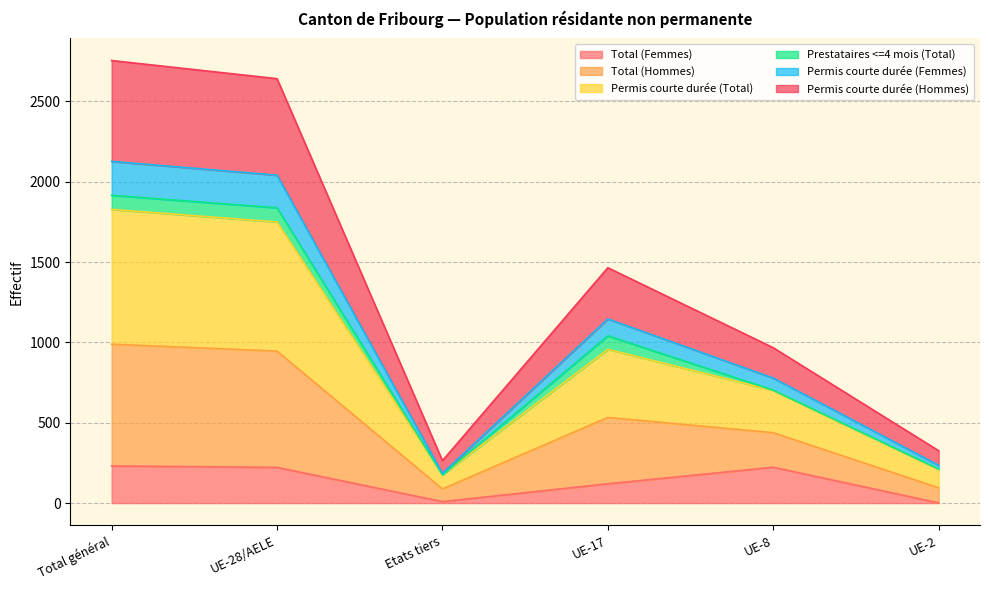

What is the highest value of the Total (Femmes) series?

231